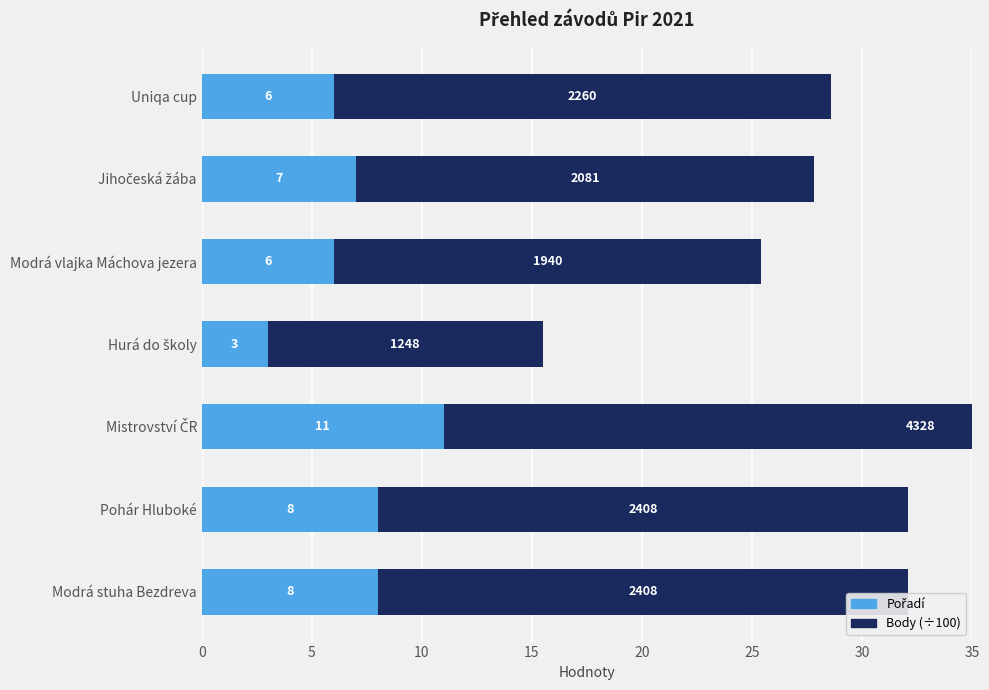

How many data points in Body (÷100) are less than 22?

3